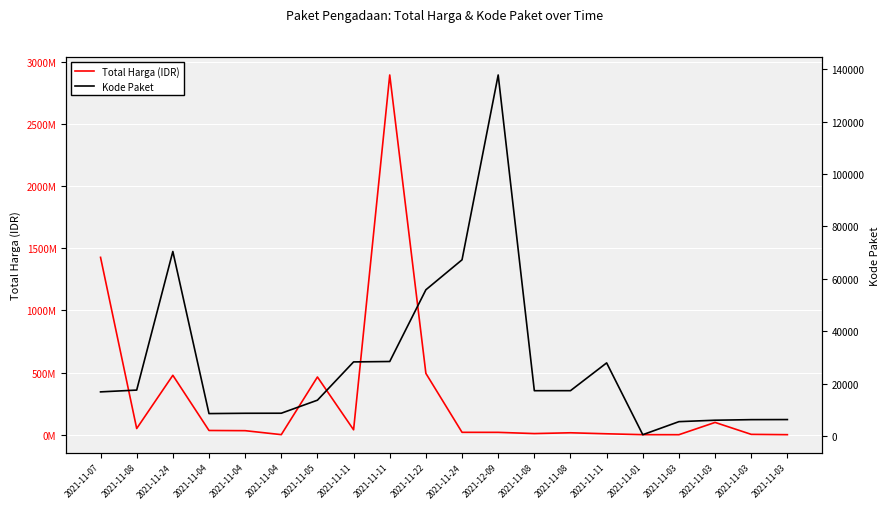

List the series in order of their overall mean, highest first.

Total Harga (IDR), Kode Paket